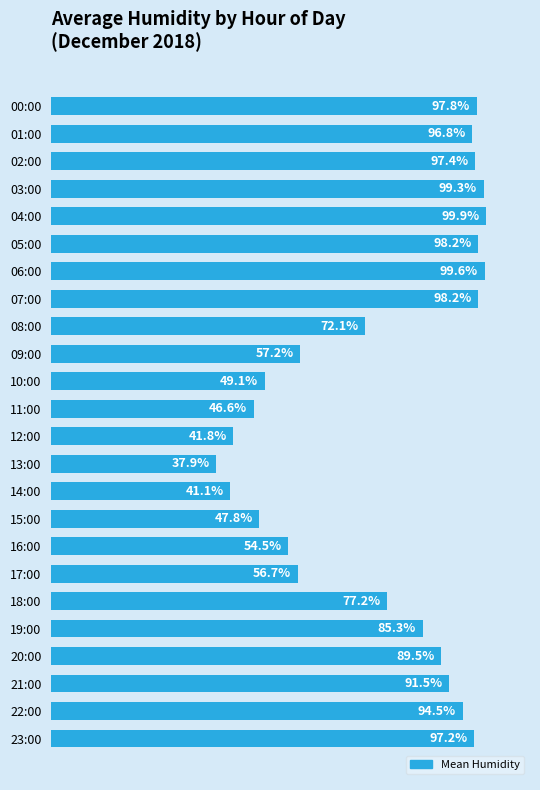

Which label corresponds to the largest value in the chart?

04:00